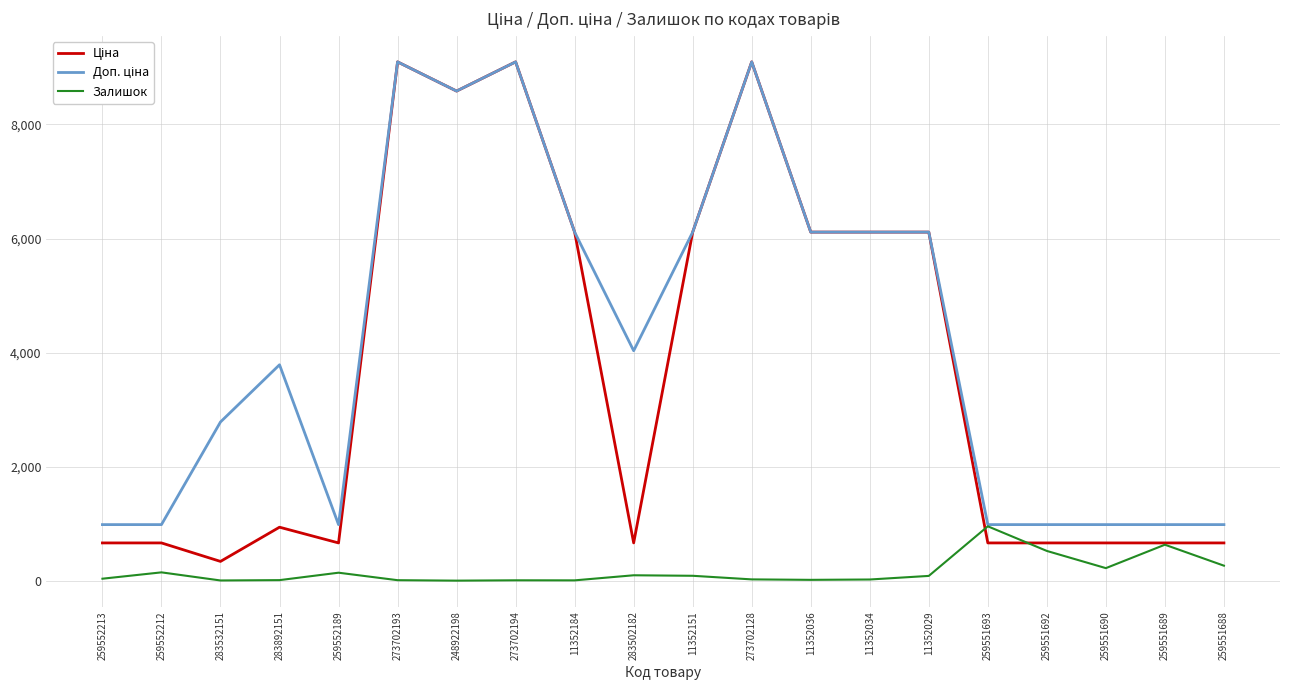

What is the difference between the highest and lowest values at 259551690?

761.7